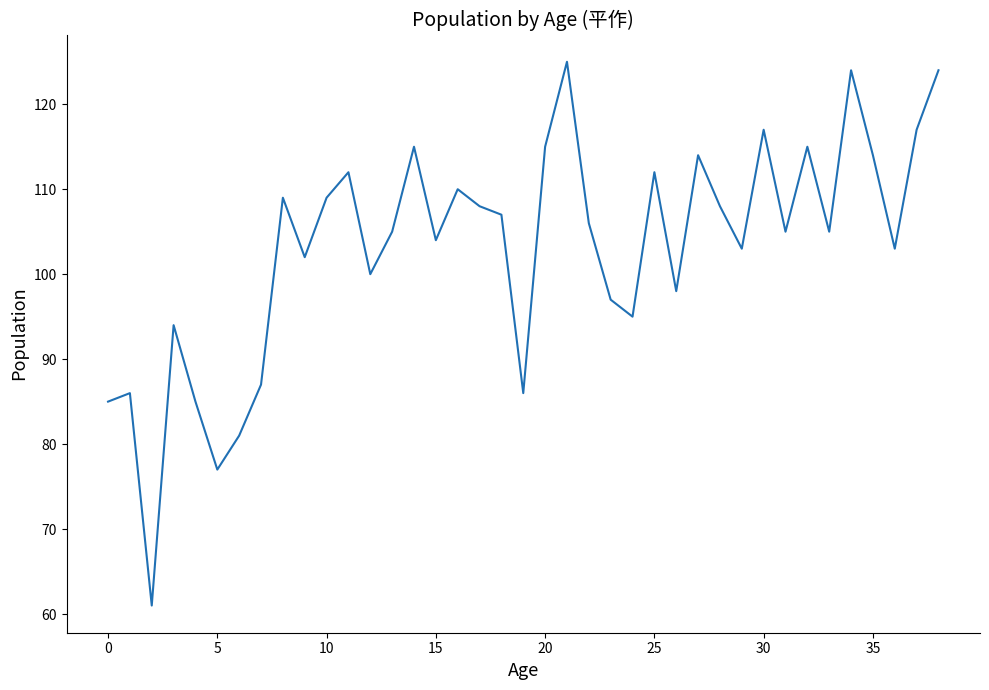

What is the greatest value displayed?

125